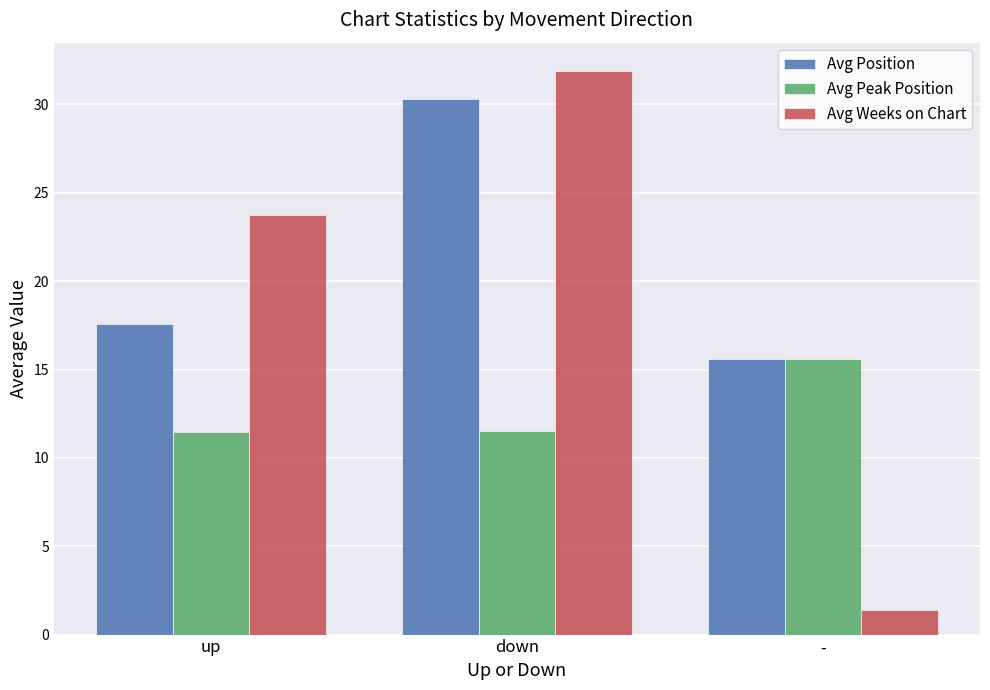

Which series has the largest total across all categories?

Avg Position